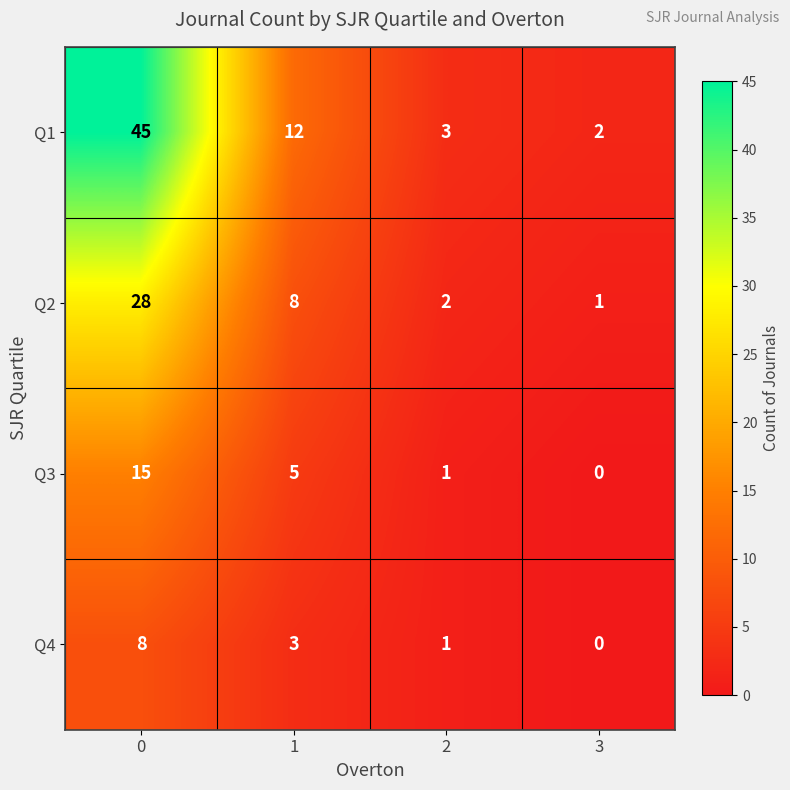

Is it true that Q2 equals 8 at 0?

False